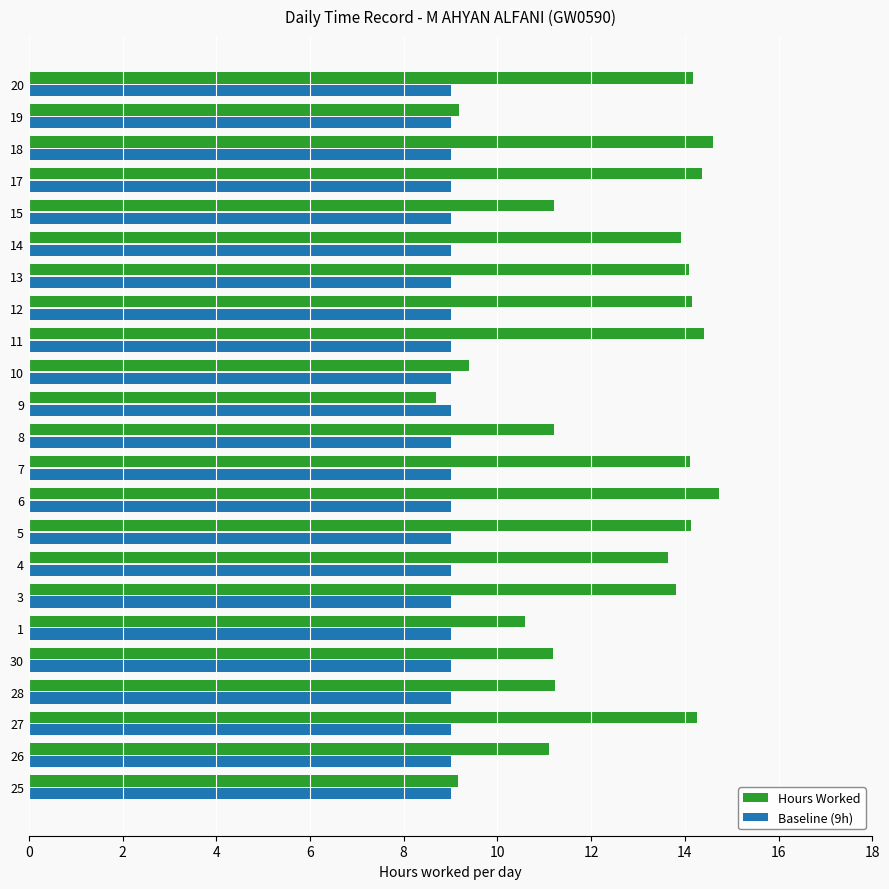

What is the difference between the second highest and second lowest values in the Hours Worked series?

5.5